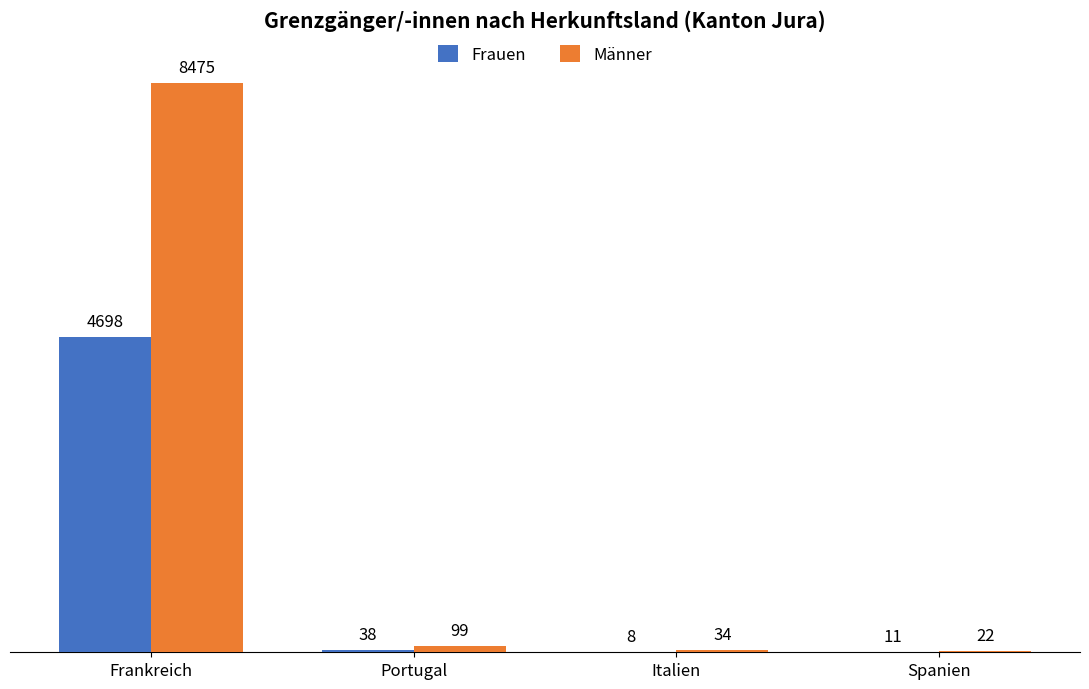

At which label does Männer first exceed 99?

Frankreich